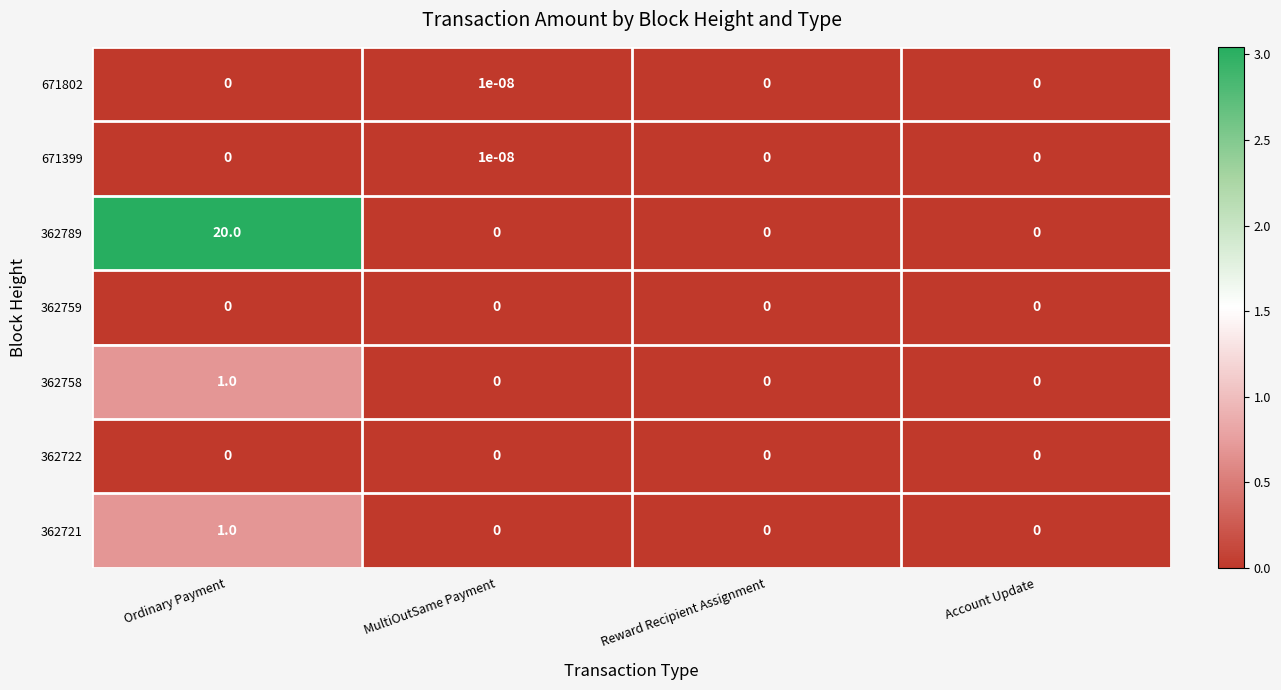

Which category has the highest value across all series?

Ordinary Payment